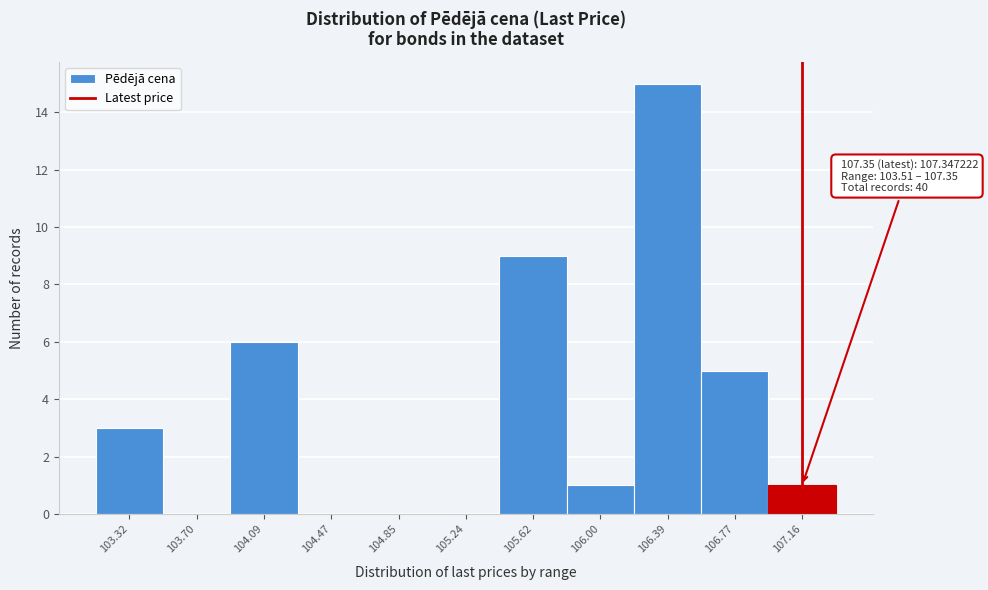

Reading left to right, what are all the values shown in this chart?

103.32=3	103.70=0	104.09=6	104.47=0	104.85=0	105.24=0	105.62=9	106.00=1	106.39=15	106.77=5	107.16=1